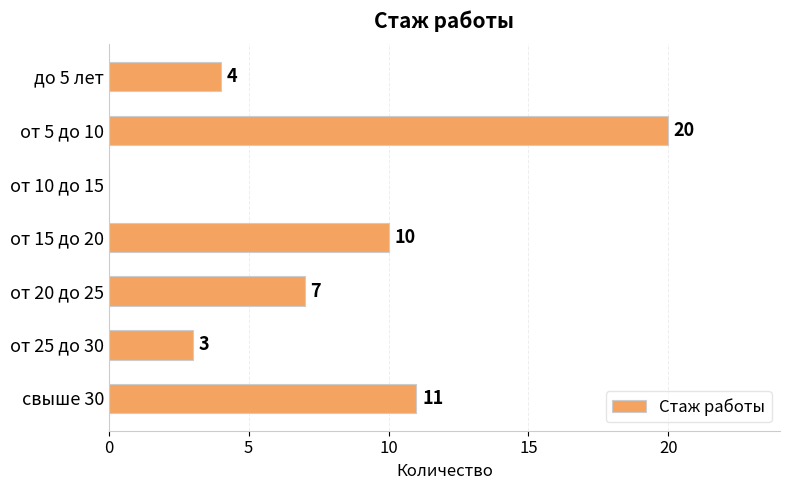

What is the sum of all values?

55